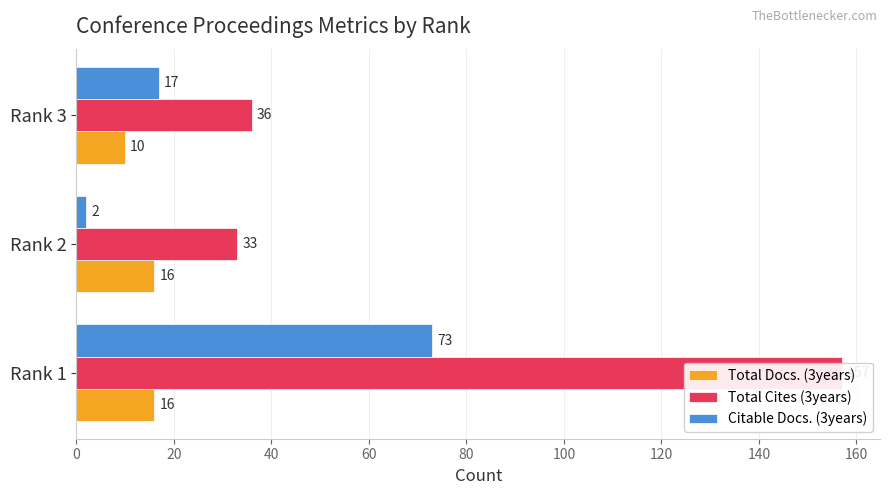

Reading left to right, extract all data points from this chart.

Total Docs. (3years): 16	16	10
Total Cites (3years): 157	33	36
Citable Docs. (3years): 73	2	17